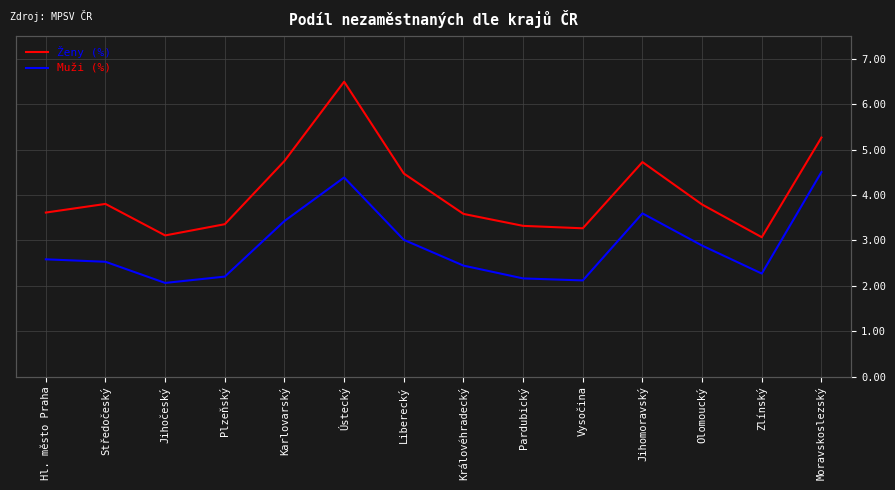

What is the label of the 6th point from the left?

Ústecký